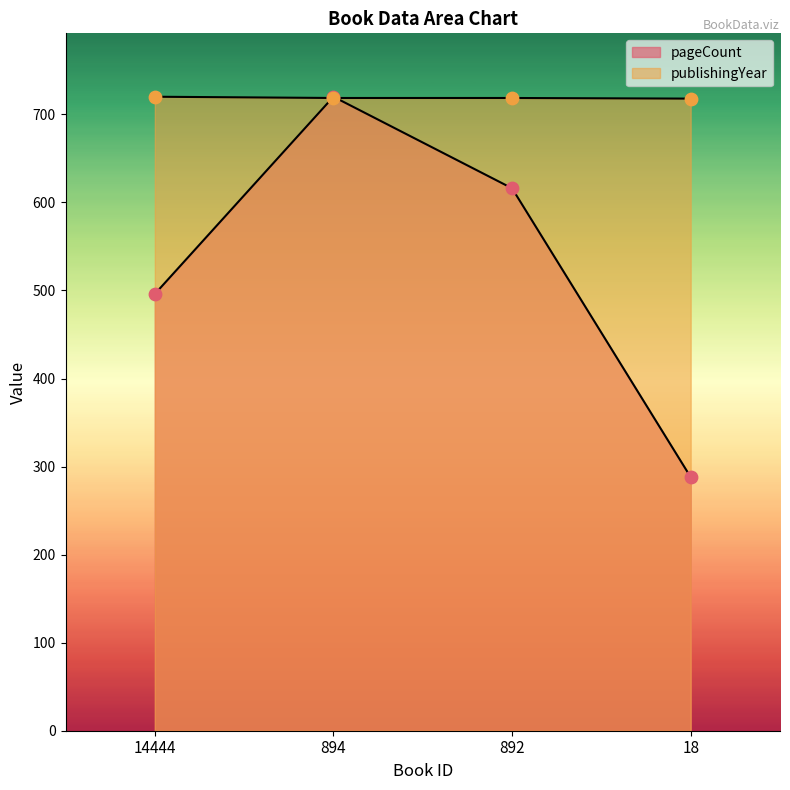

Which series has the largest total across all categories?

publishingYear